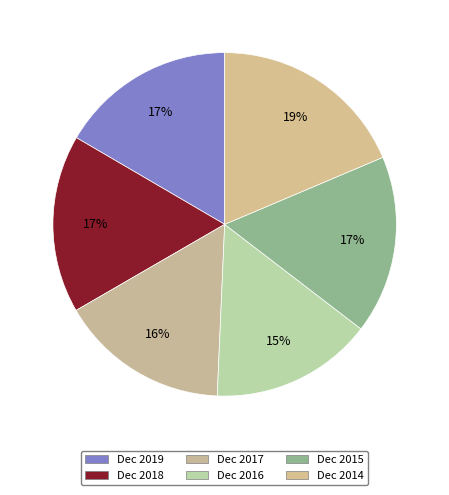

Does Dec 2019 represent more than half of the total?

No